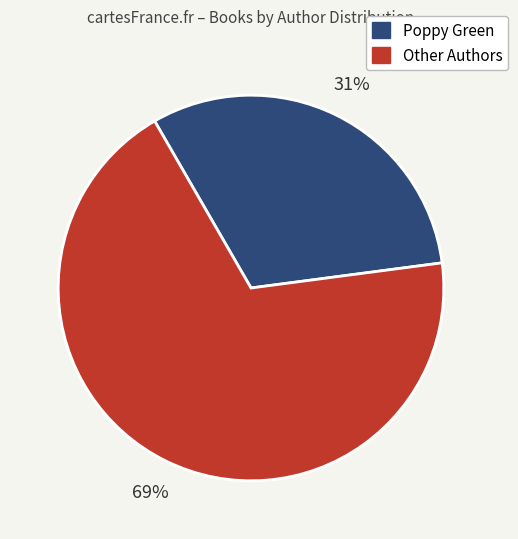

Does any single category account for the majority?

Yes